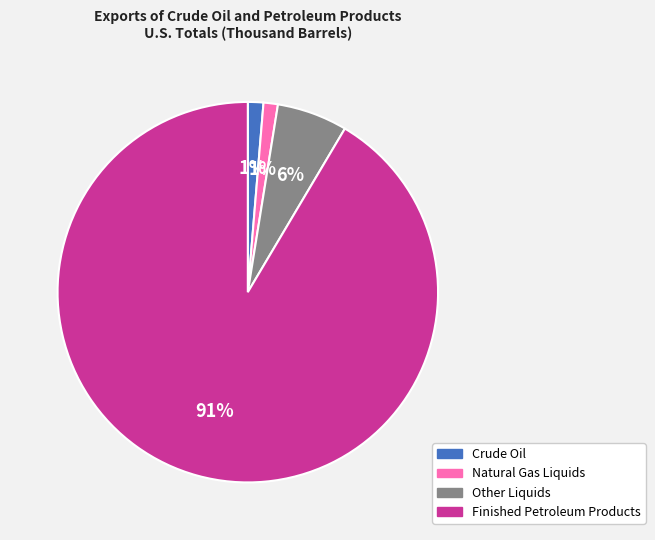

Do Other Liquids and Crude Oil together represent more than half of the pie?

No